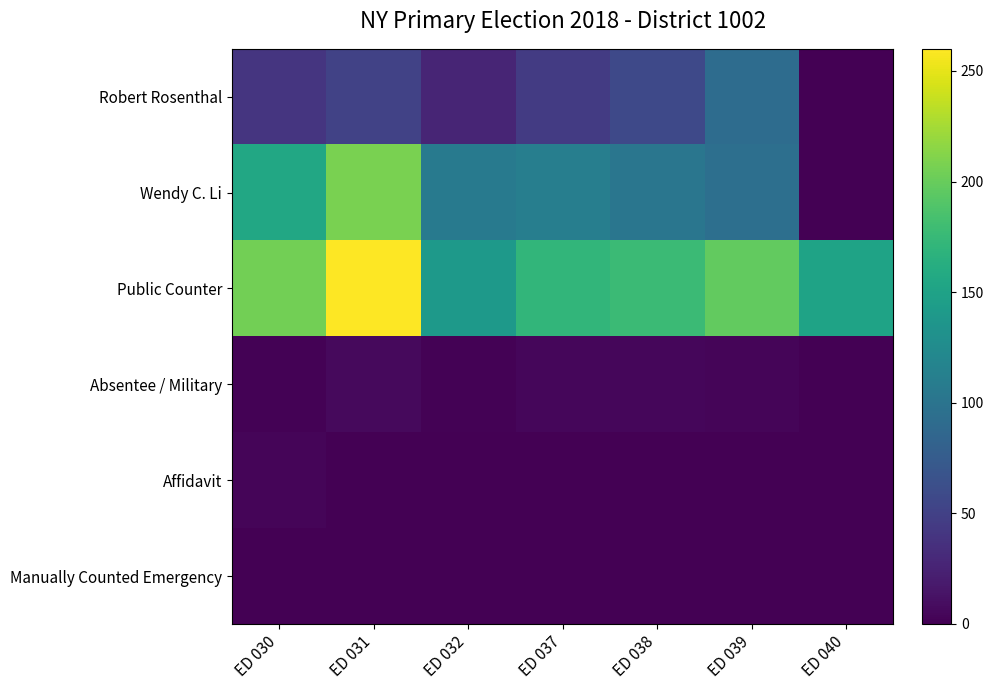

Between ED 032 and ED 040, which series saw the biggest shift?

Wendy C. Li